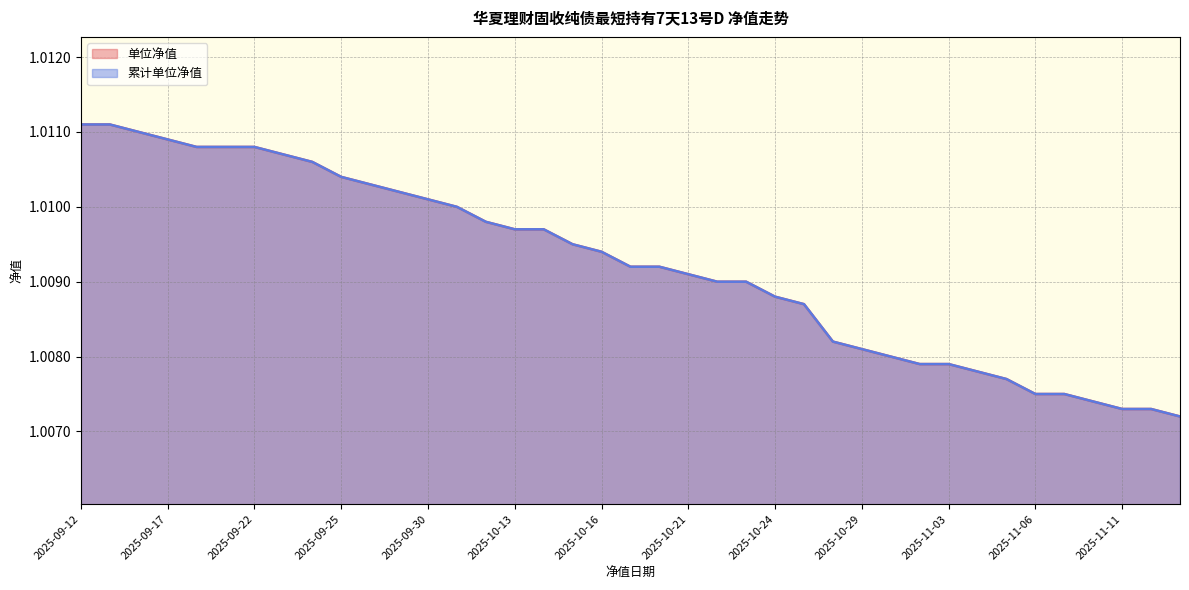

At how many categories does at least one series exceed 1?

39